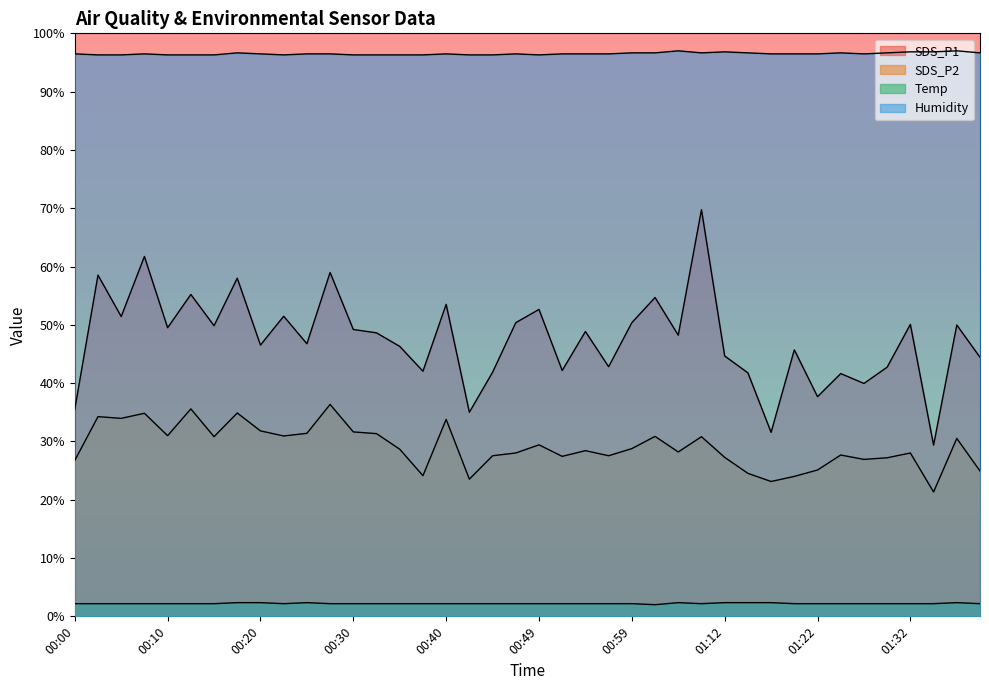

Which series changed the most between 00:59 and 01:01?

SDS_P1